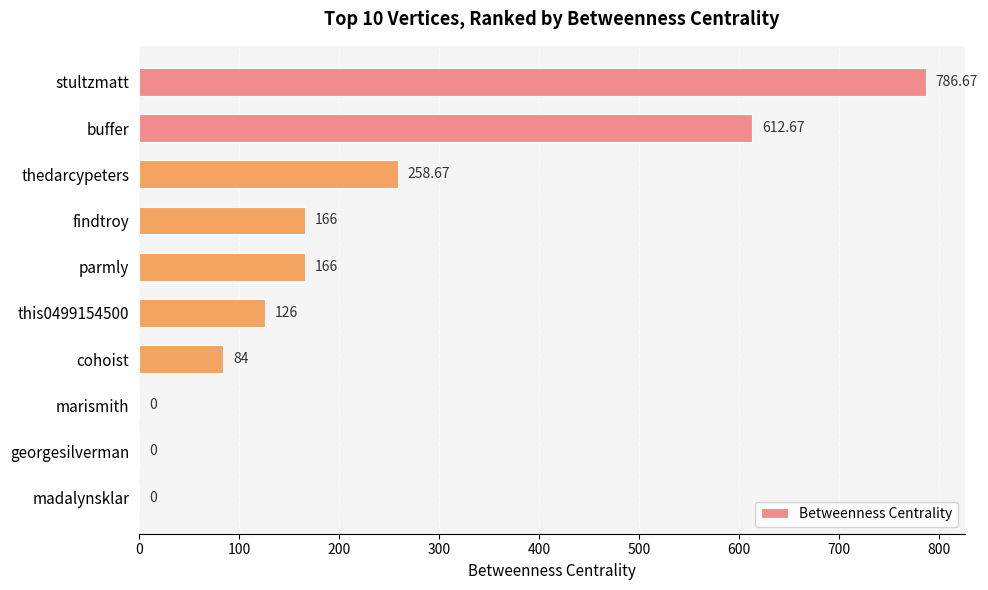

What is the change in value from this0499154500 to georgesilverman?

-126.0